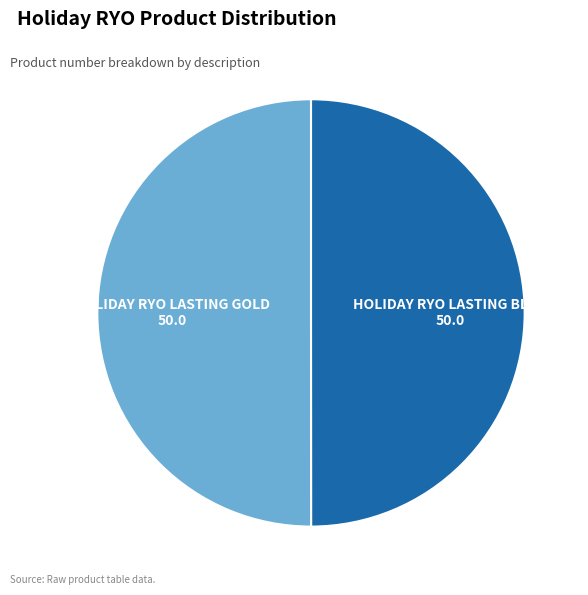

The HOLIDAY RYO LASTING GOLD slice represents 50% of the pie. True or false?

True